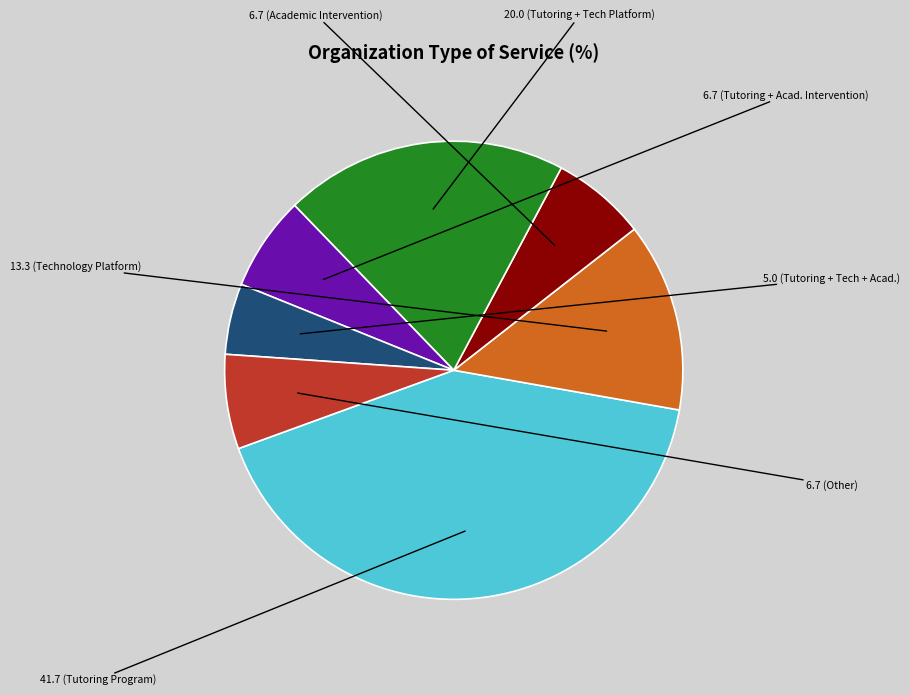

Is there any slice that represents more than half of the pie?

No